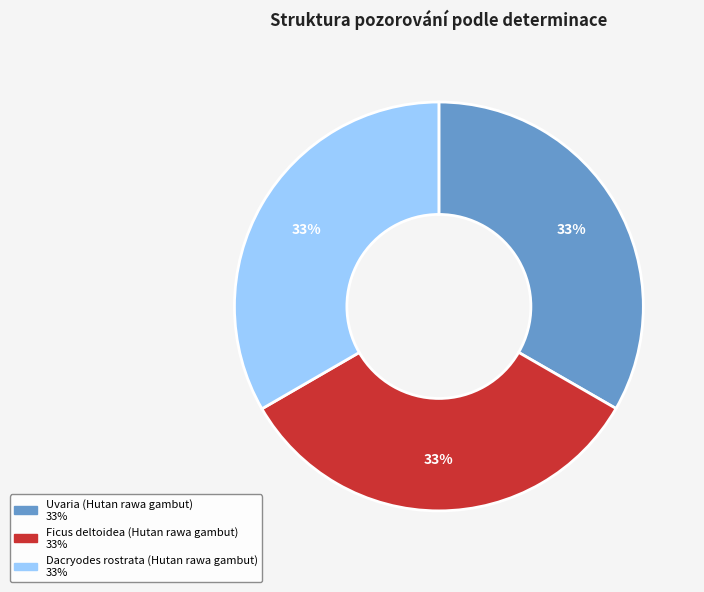

Do Ficus deltoidea (Hutan rawa gambut) and Uvaria (Hutan rawa gambut) together represent more than half of the pie?

Yes